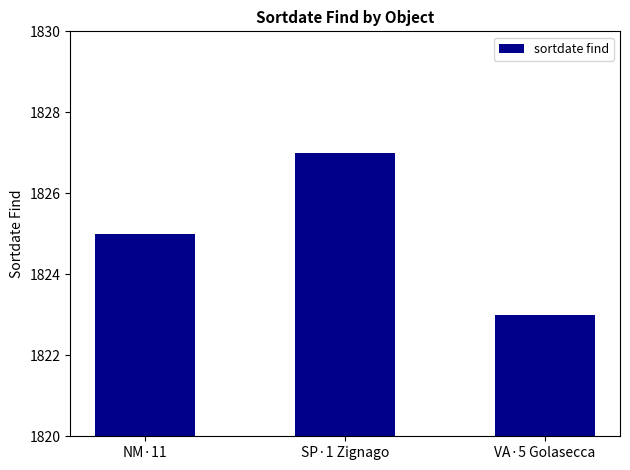

How many categories are shown in the chart?

3